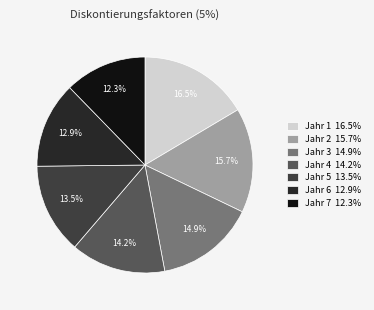

Is Jahr 3 the majority of the pie?

No